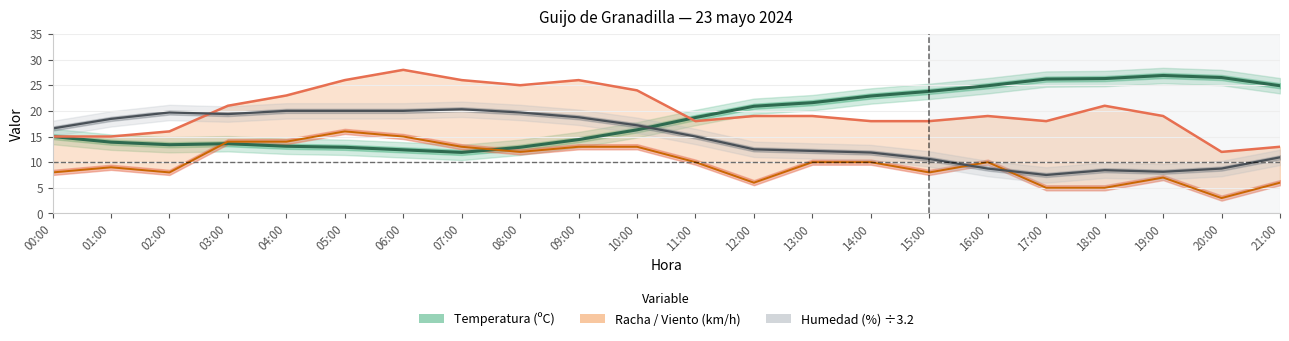

What is the smallest value displayed?

3.0